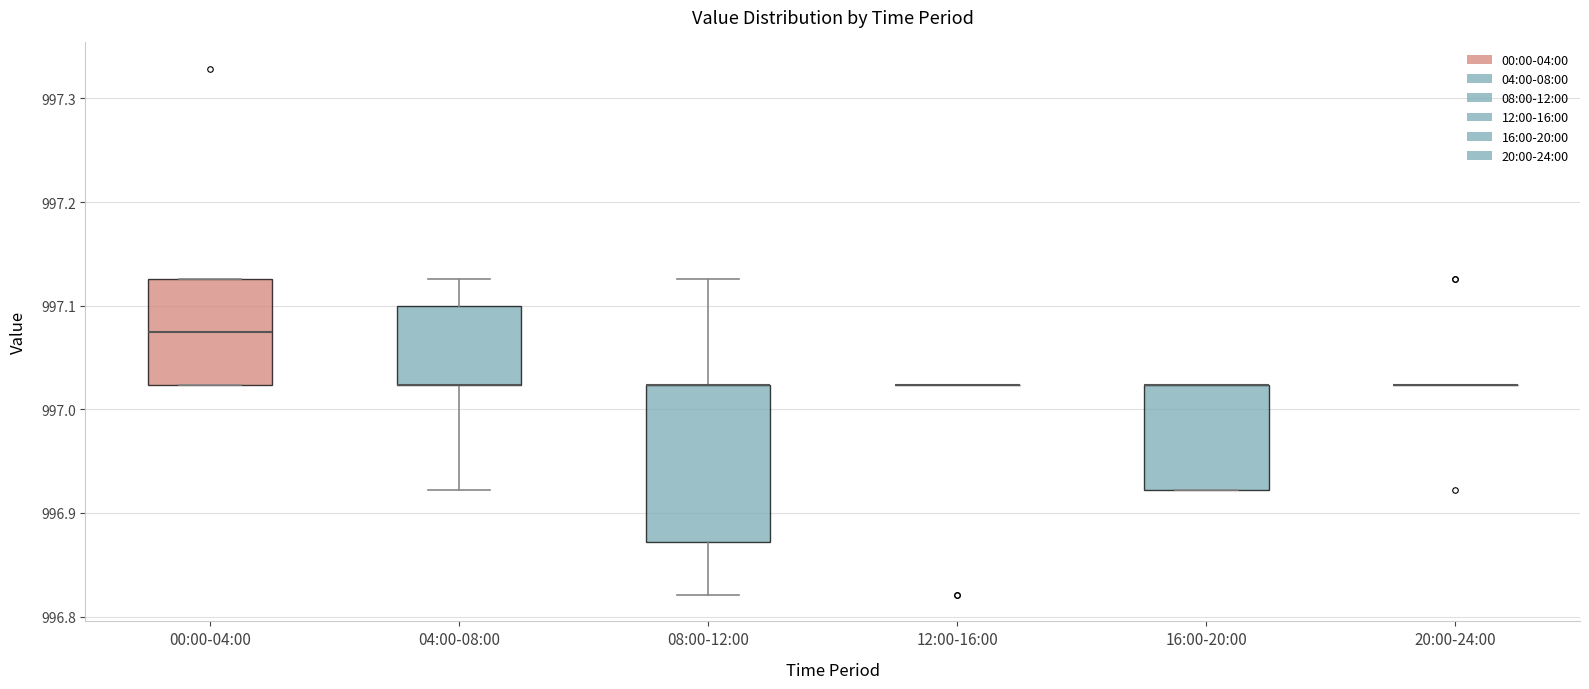

Reading left to right, read every box against the y-axis: the position of its median line, the range the box covers, and the ends of its whiskers. The values are not printed on the chart, so give them approximately, as read against the axis.

00:00-04:00: median 997.07, box 997.02 to 997.13, whiskers 997.02 to 997.13
04:00-08:00: median 997.02 (drawn on the box's lower edge), box 997.02 to 997.10, whiskers 996.92 to 997.13
08:00-12:00: median 997.02 (drawn on the box's upper edge), box 996.87 to 997.02, whiskers 996.82 to 997.13
12:00-16:00: box collapsed to a line at 997.02, whiskers 997.02 to 997.02
16:00-20:00: median 997.02 (drawn on the box's upper edge), box 996.92 to 997.02, whiskers 996.92 to 997.02
20:00-24:00: box collapsed to a line at 997.02, whiskers 997.02 to 997.02